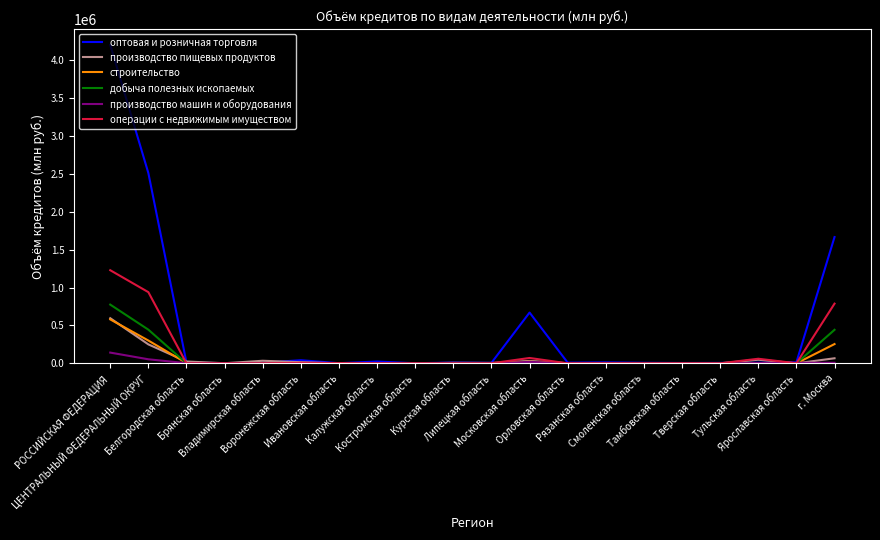

In операции с недвижимым имуществом, how many points are higher than both neighbors (excluding endpoints)?

5